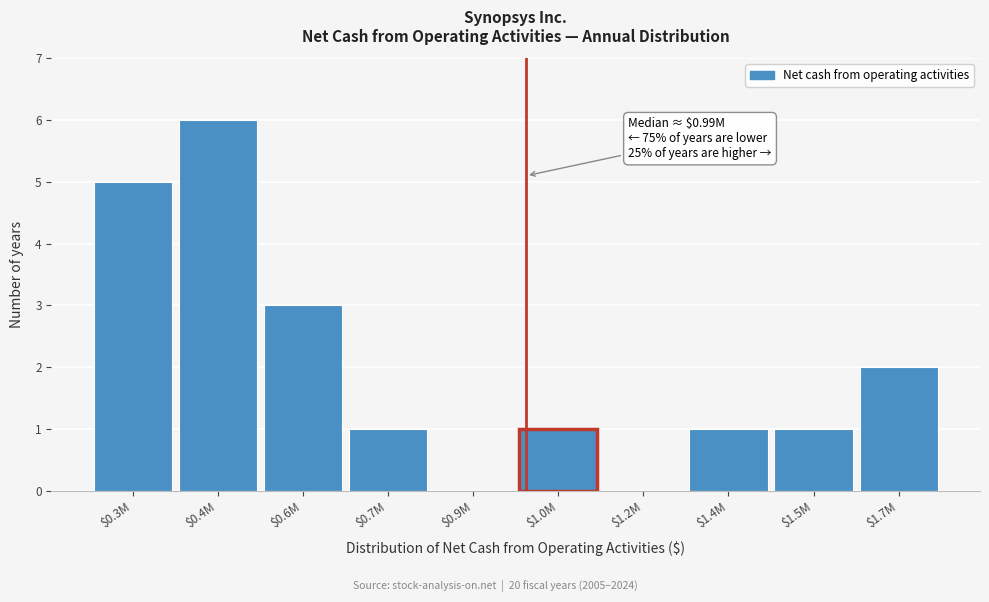

At which category does the chart reach its peak across all series?

$0.4M